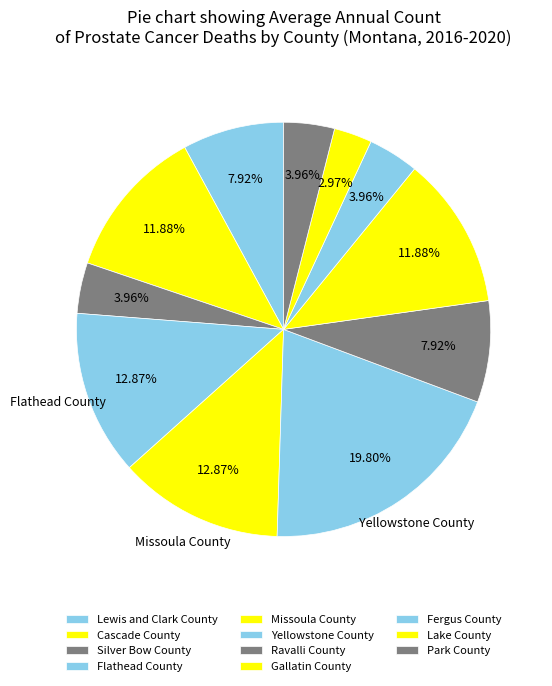

Which has a higher value, Ravalli County or Missoula County?

Missoula County